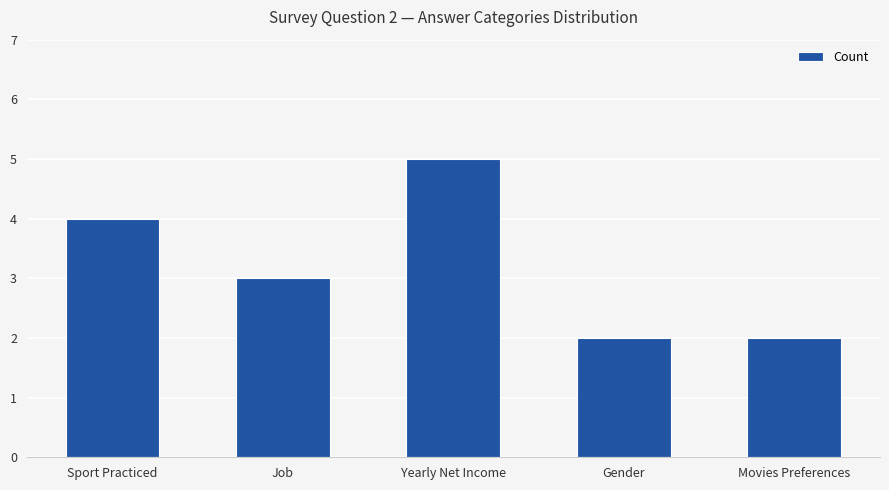

Reading right to left, list all the values displayed in this chart.

Movies Preferences=2	Gender=2	Yearly Net Income=5	Job=3	Sport Practiced=4